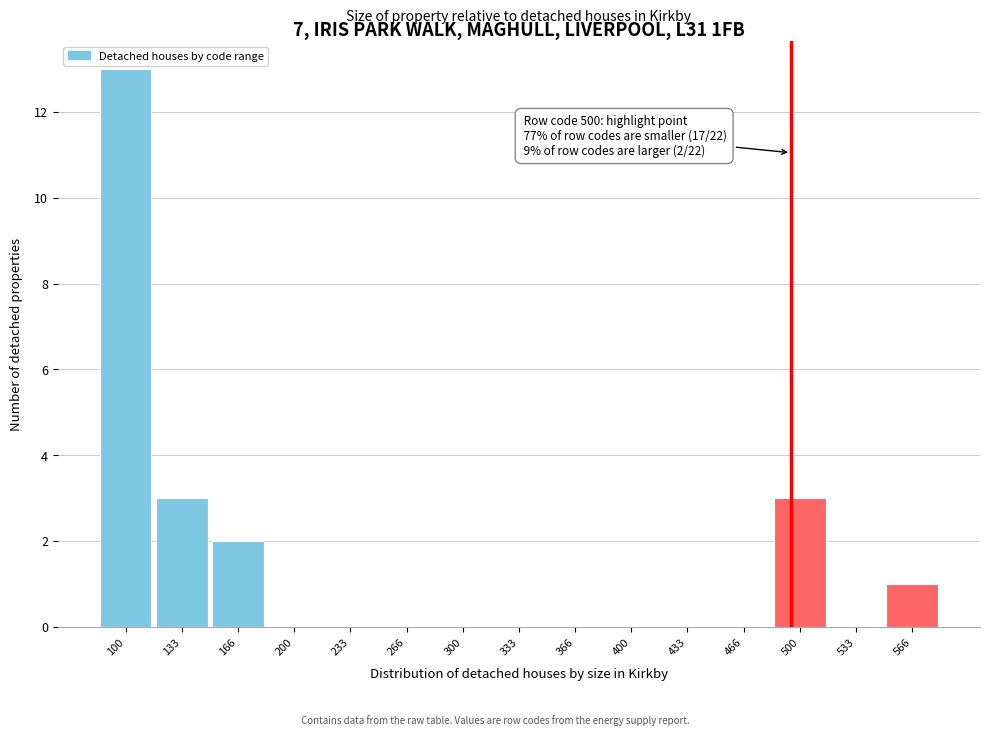

Reading left to right, transcribe all the data shown in this chart.

100=13	133=3	166=2	200=0	233=0	266=0	300=0	333=0	366=0	400=0	433=0	466=0	500=3	533=0	566=1